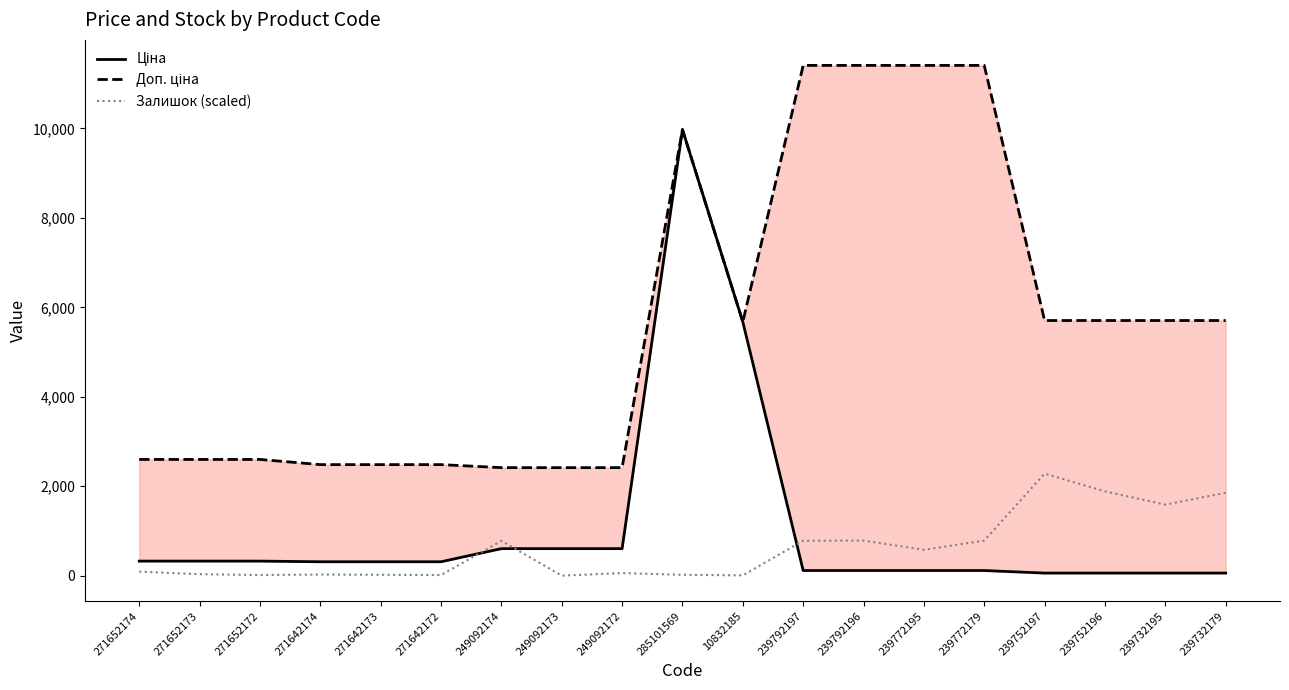

The value of Залишок (scaled) at 249092173 is 1075.0. True or false?

False